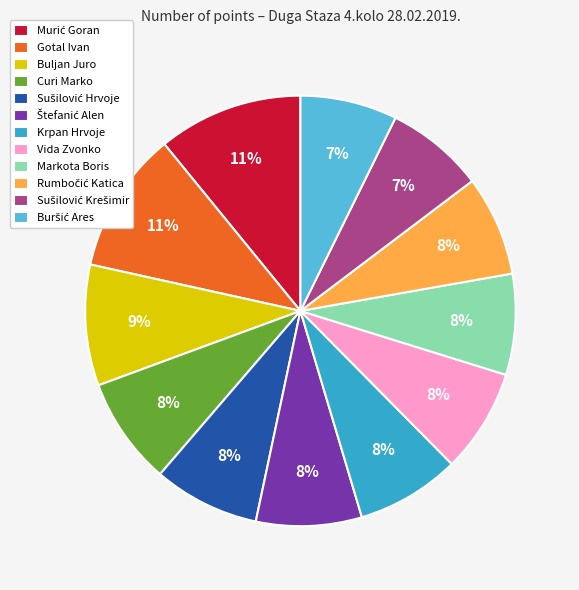

Is Krpan Hrvoje the majority of the pie?

No